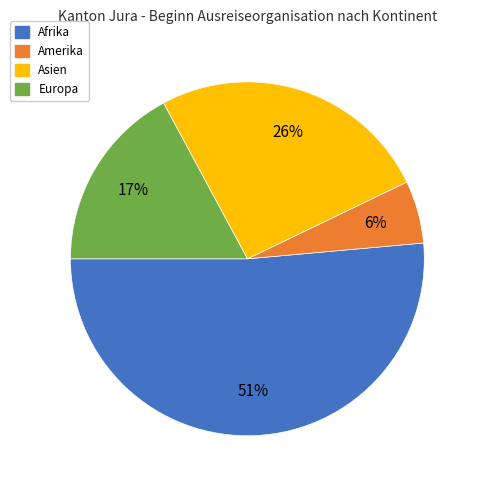

Is there a majority slice in this chart?

Yes